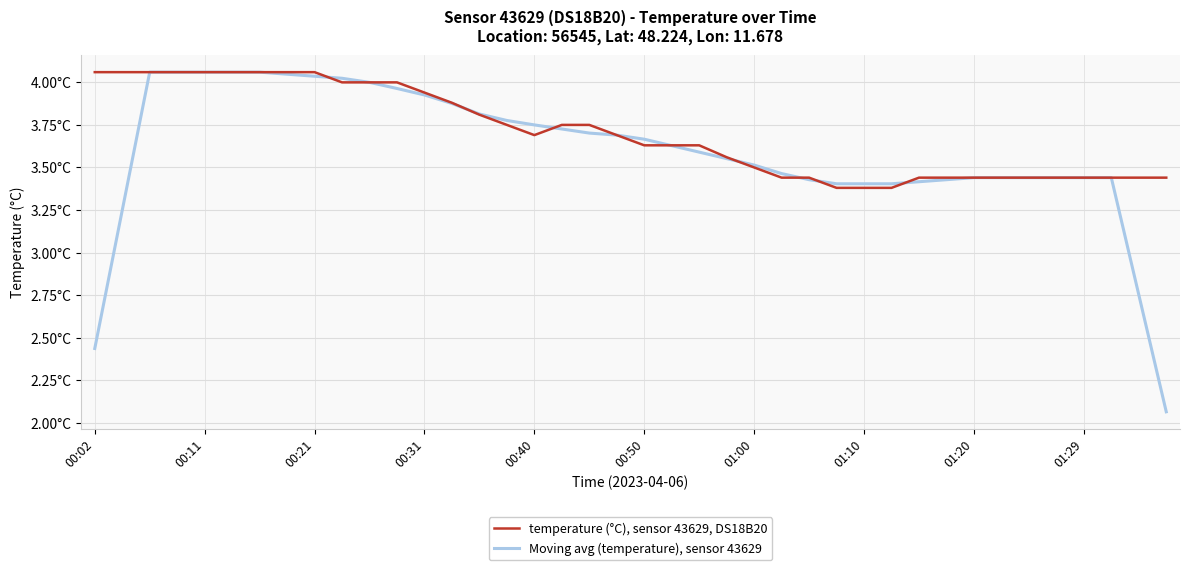

Reading left to right, extract all data points from this chart.

temperature (°C), sensor 43629, DS18B20: 4.1	4.1	4.1	4.1	4.1	4.1	4.1	4.1	4.1	4.0	4.0	4.0	3.9	3.9	3.8	3.8	3.7	3.8	3.8	3.7	3.6	3.6	3.6	3.6	3.5	3.4	3.4	3.4	3.4	3.4	3.4	3.4	3.4	3.4	3.4	3.4	3.4	3.4	3.4	3.4
Moving avg (temperature), sensor 43629: 2.4	3.2	4.1	4.1	4.1	4.1	4.1	4.0	4.0	4.0	4.0	4.0	3.9	3.9	3.8	3.8	3.8	3.7	3.7	3.7	3.7	3.6	3.6	3.6	3.5	3.5	3.4	3.4	3.4	3.4	3.4	3.4	3.4	3.4	3.4	3.4	3.4	3.4	2.8	2.1